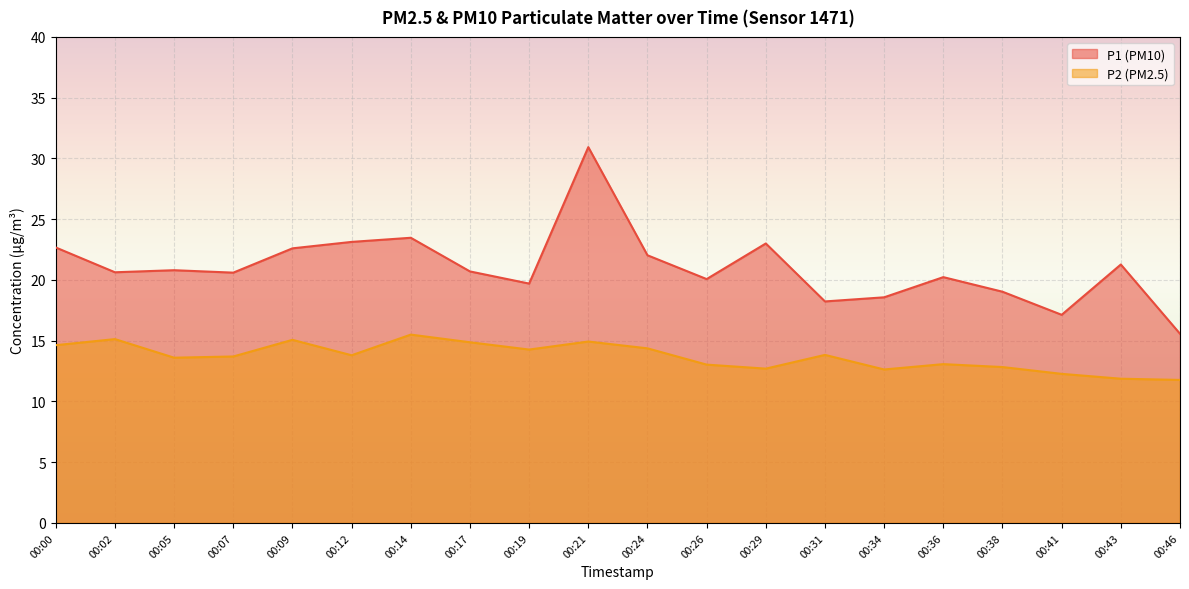

What is the average value of the P1 series?

21.0